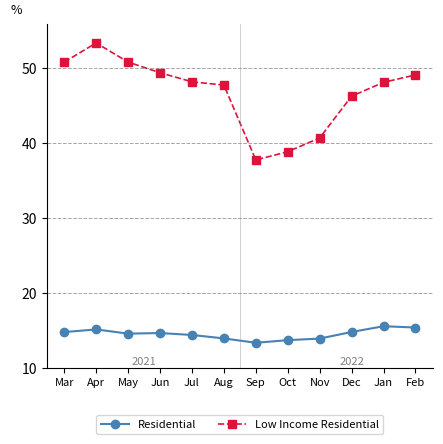

Is the value of Low Income Residential at Feb greater than the value of Residential at Jan?

Yes